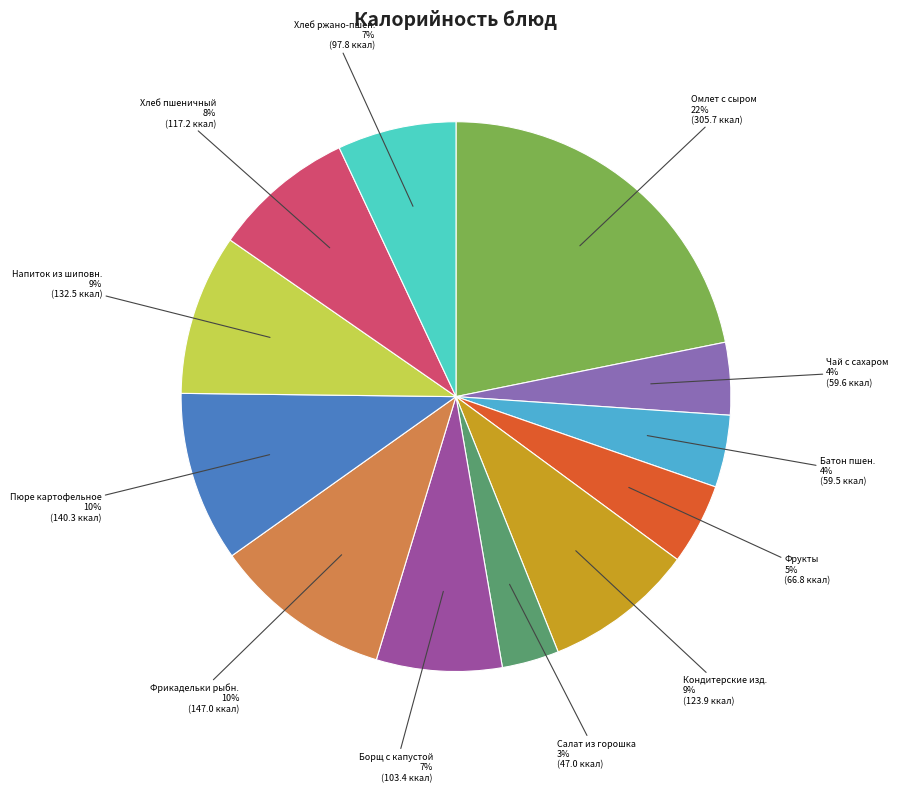

Do Фрукты and Чай с сахаром together represent more than half of the pie?

No